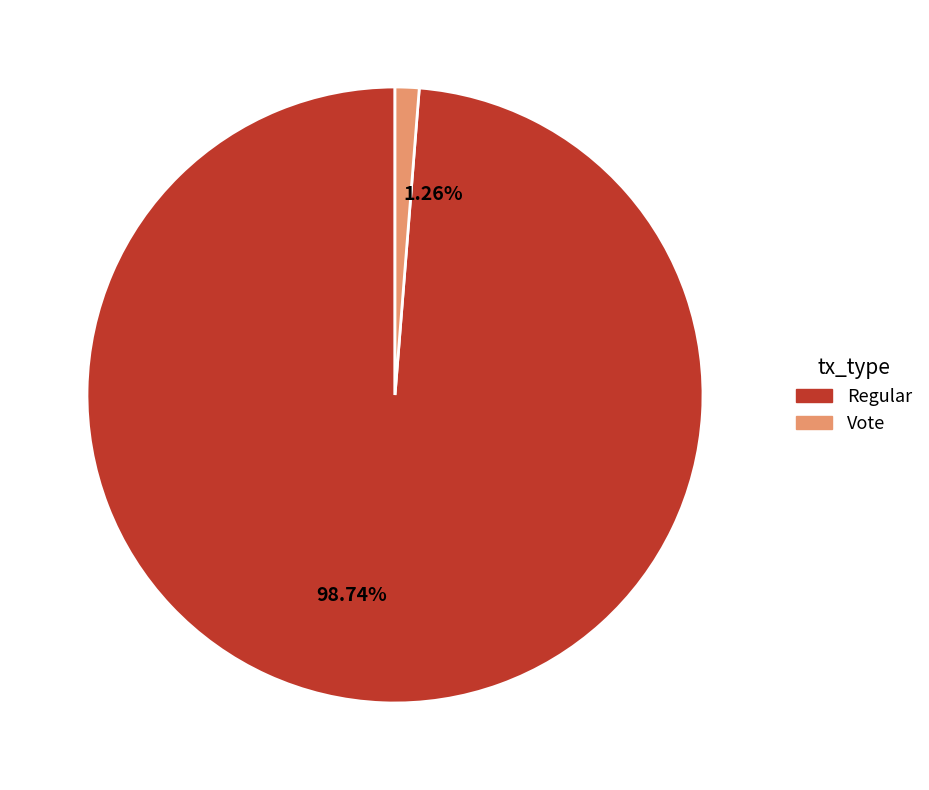

Does 1.26% account for over 50% of the chart?

No